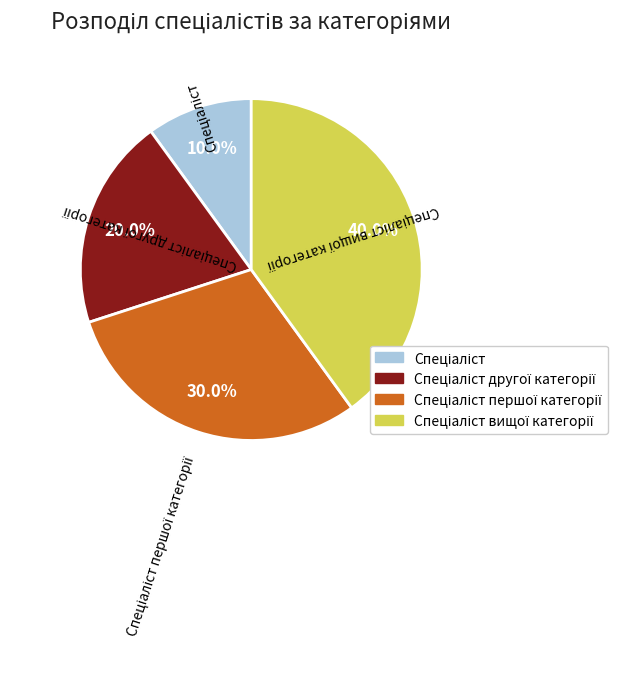

Is there a majority slice in this chart?

No